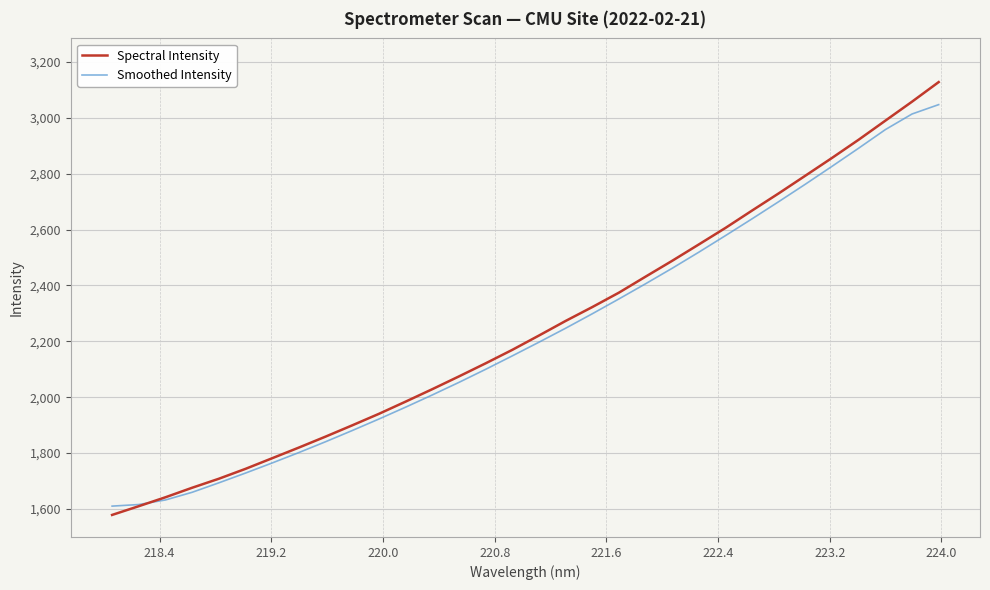

True or false: Smoothed Intensity and Spectral Intensity cross at least once.

True